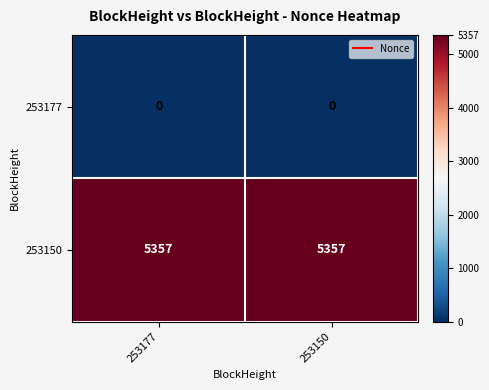

What is the spread (max minus min) of values at 253150?

5357